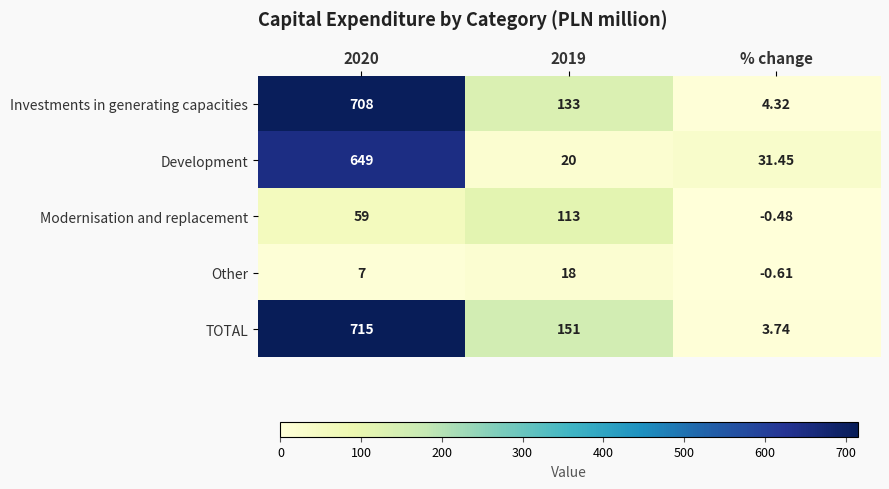

At 2020, list the series in order from largest to smallest.

TOTAL, Investments in generating capacities, Development, Modernisation and replacement, Other